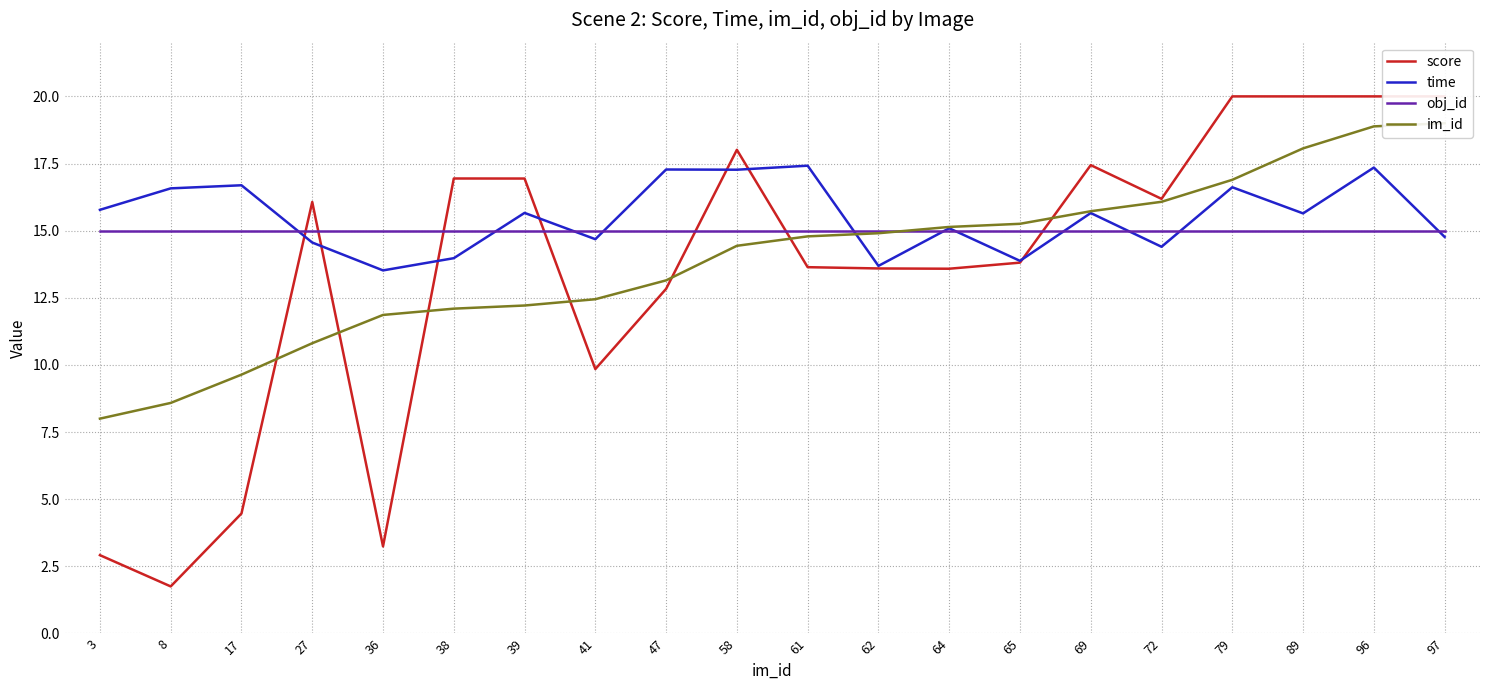

Does the chart have visible grid lines?

Yes